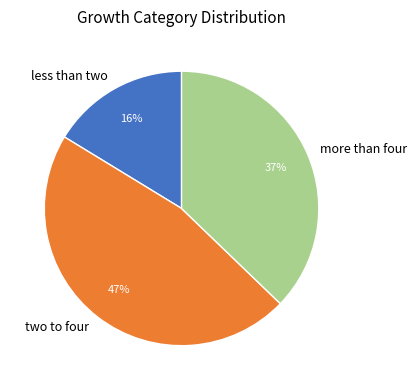

Combined, do two to four and more than four account for over 50%?

Yes